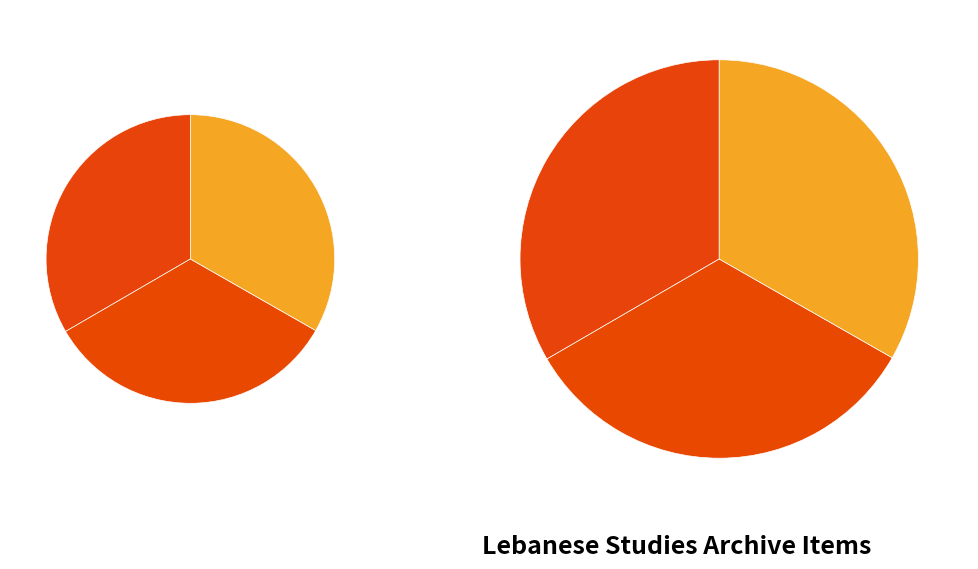

Between Samir and Betty Saleh and Children on a Picnic, which is larger?

Children on a Picnic